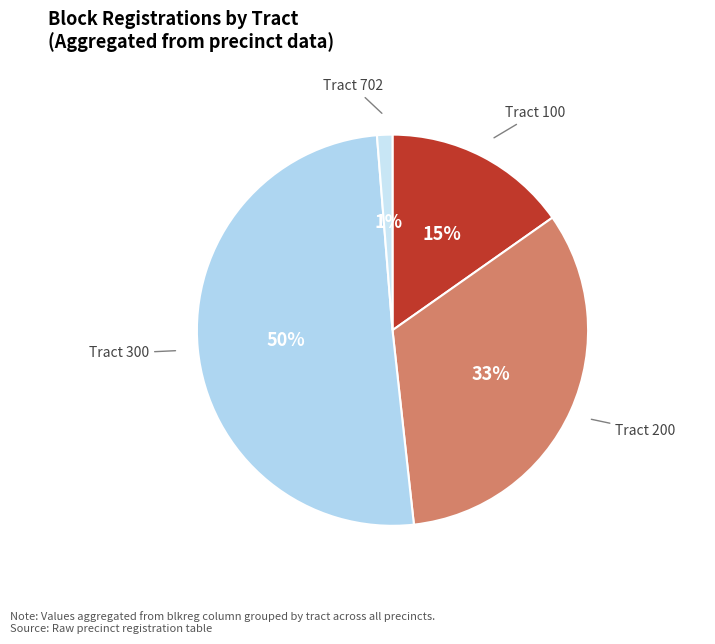

Count the number of slices in the pie.

4